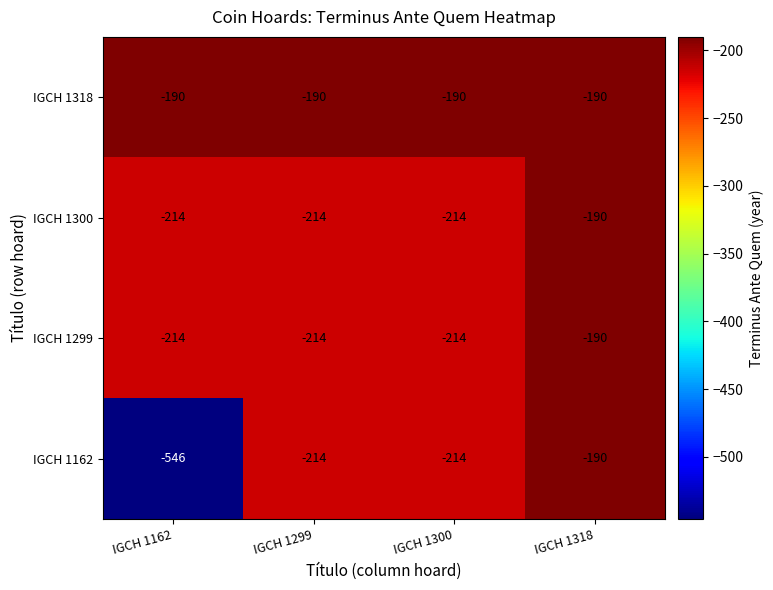

Where is IGCH 1299 nearest to the value -202?

IGCH 1162